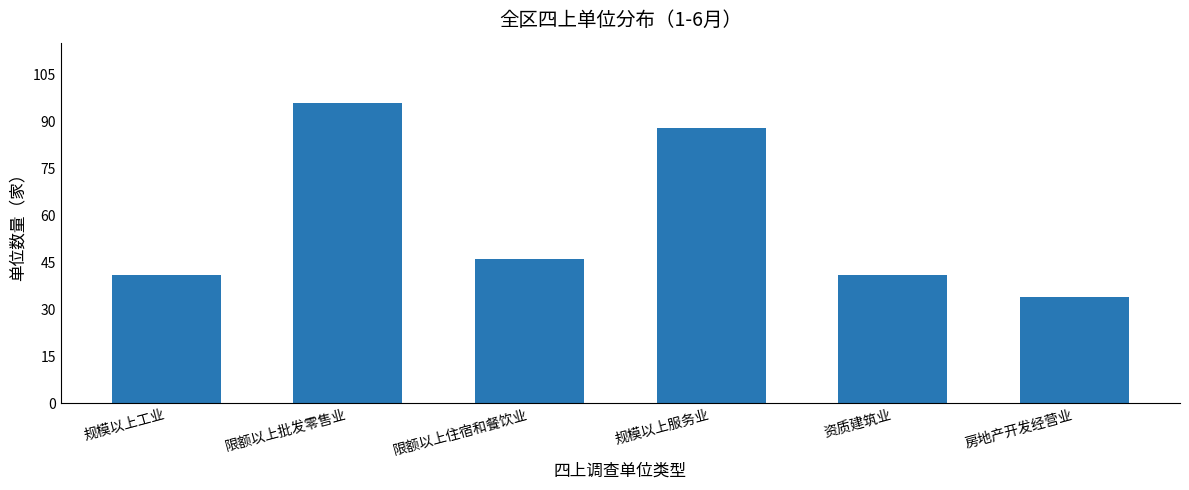

Are the bars horizontal?

No